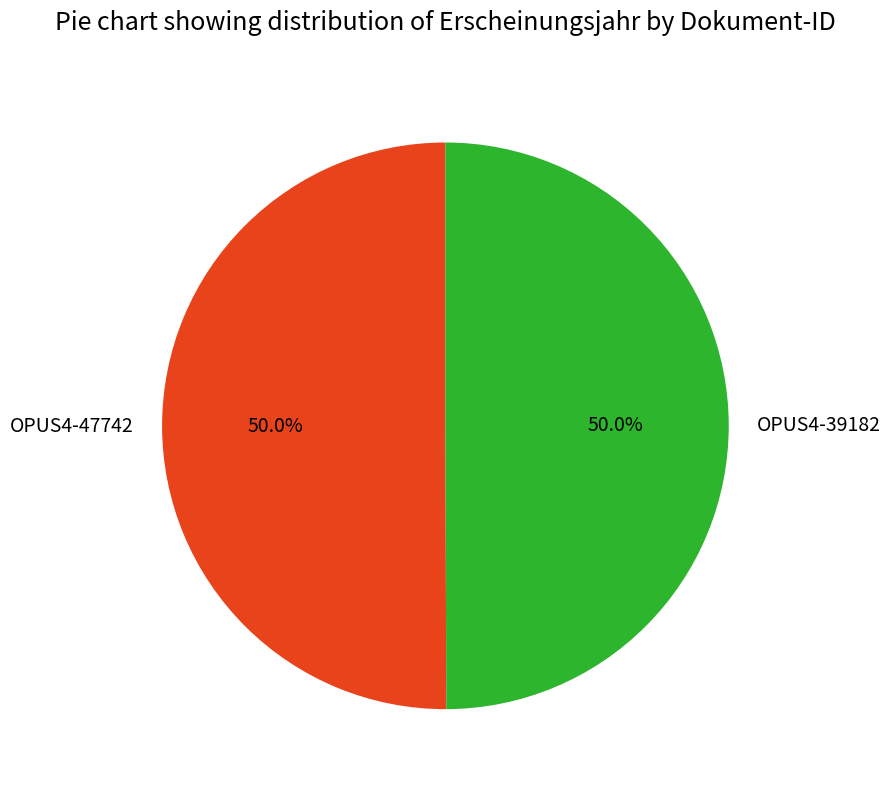

What percentage is the OPUS4-47742 slice, to the nearest percent?

50%